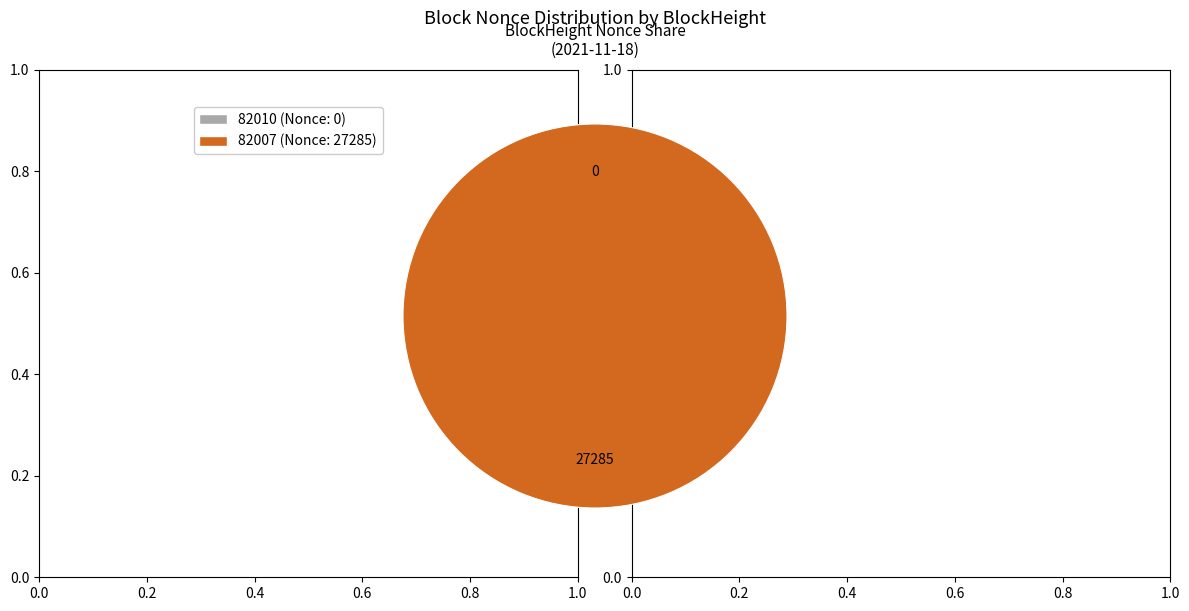

What is the largest slice in the pie chart?

82007